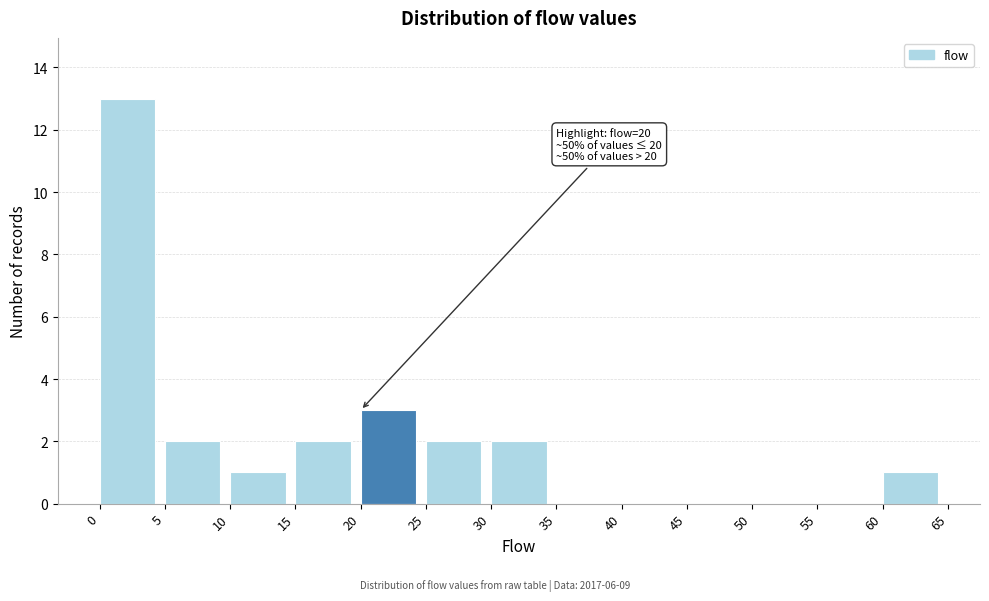

Over which range of the x-axis is the bar tallest?

0 to 5